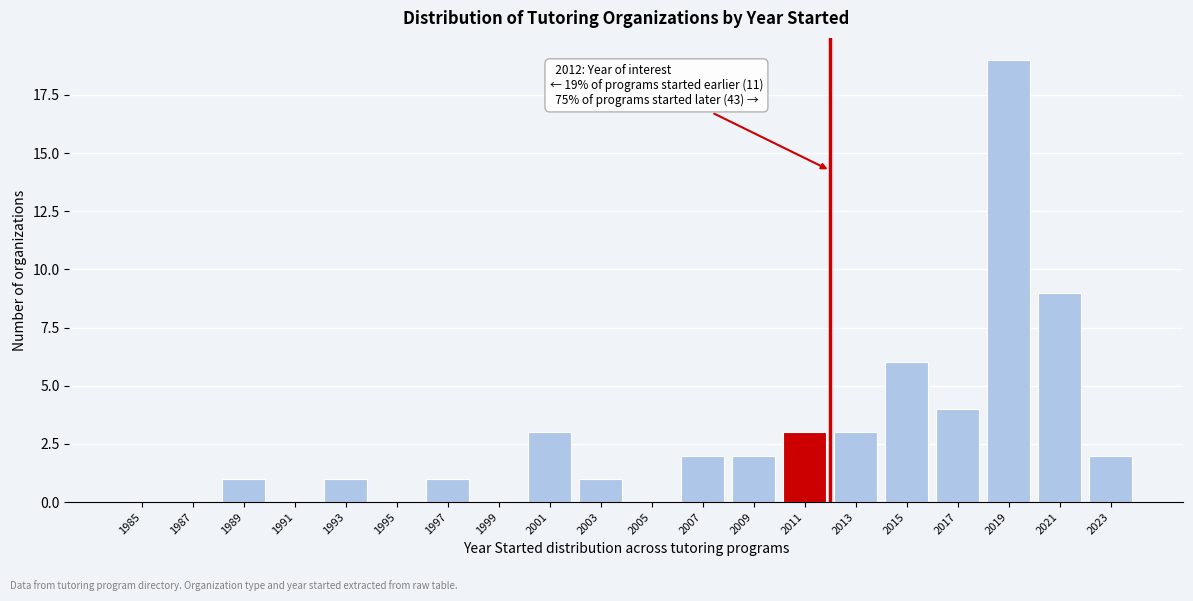

Reading left to right, extract all data points from this chart.

1985=0	1987=0	1989=1	1991=0	1993=1	1995=0	1997=1	1999=0	2001=3	2003=1	2005=0	2007=2	2009=2	2011=3	2013=3	2015=6	2017=4	2019=19	2021=9	2023=2